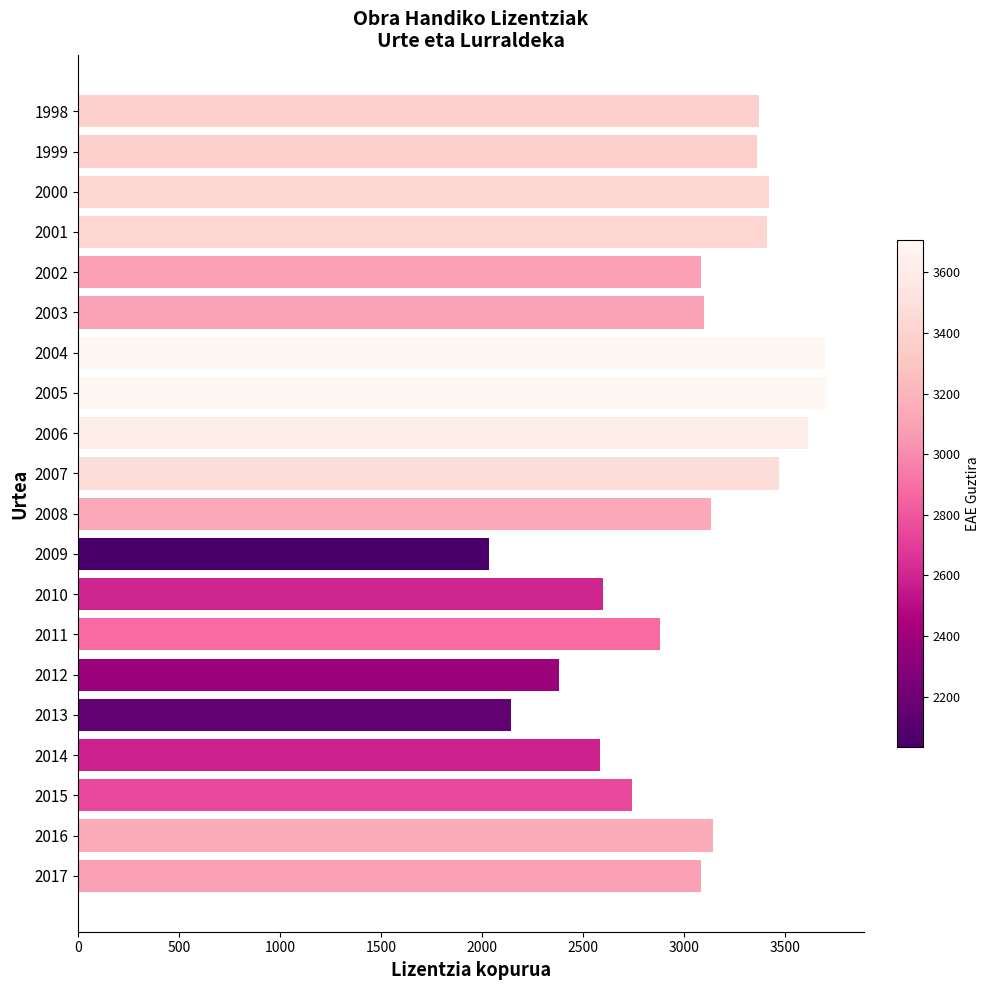

What is the value of the 16th bar from the top?

2145